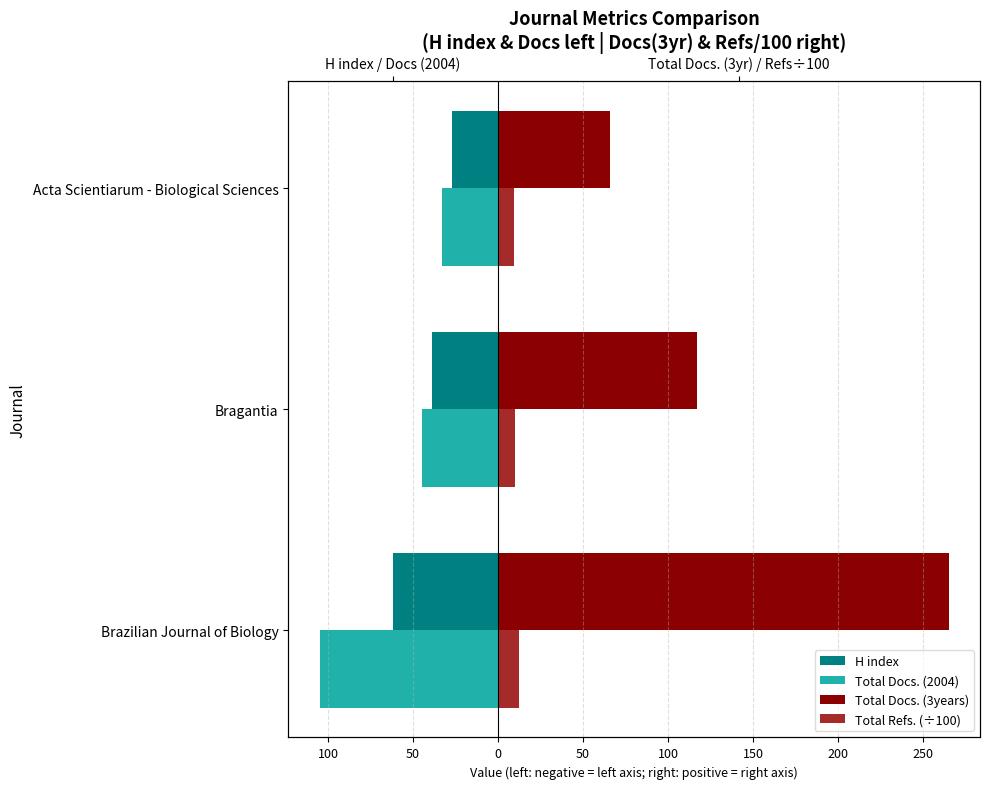

The Total Docs. (2004) series shows -80.5 at Bragantia. True or false?

False